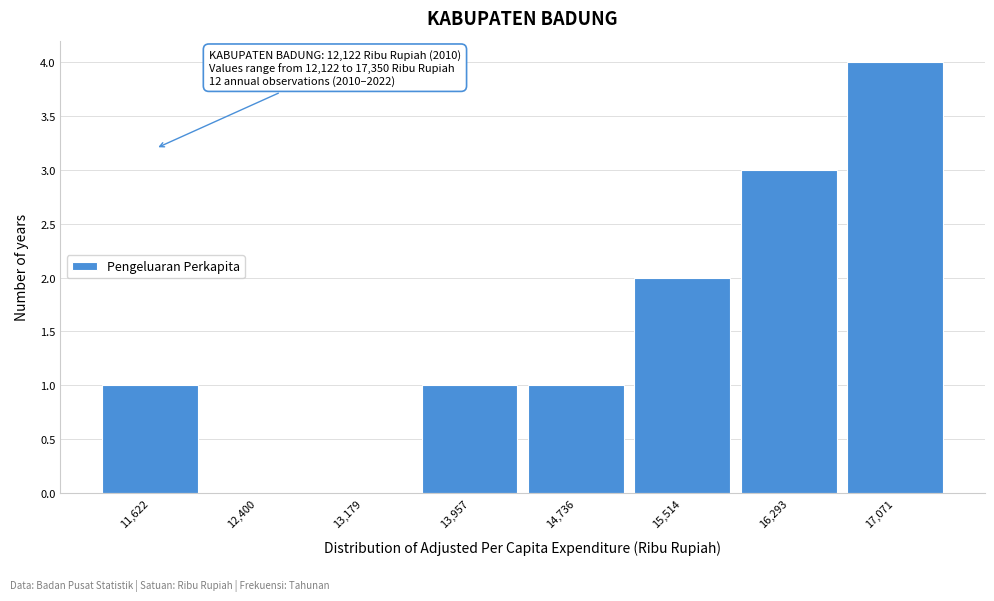

Reading right to left, list all the values displayed in this chart.

17,071=4	16,293=3	15,514=2	14,736=1	13,957=1	13,179=0	12,400=0	11,622=1